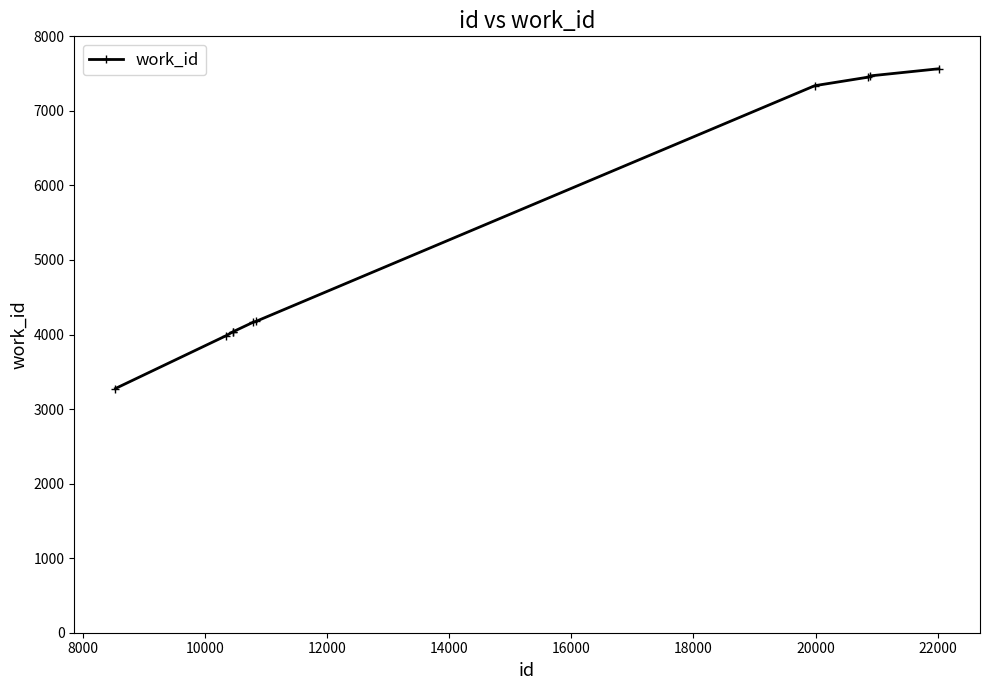

What is the maximum value shown in the chart?

7565